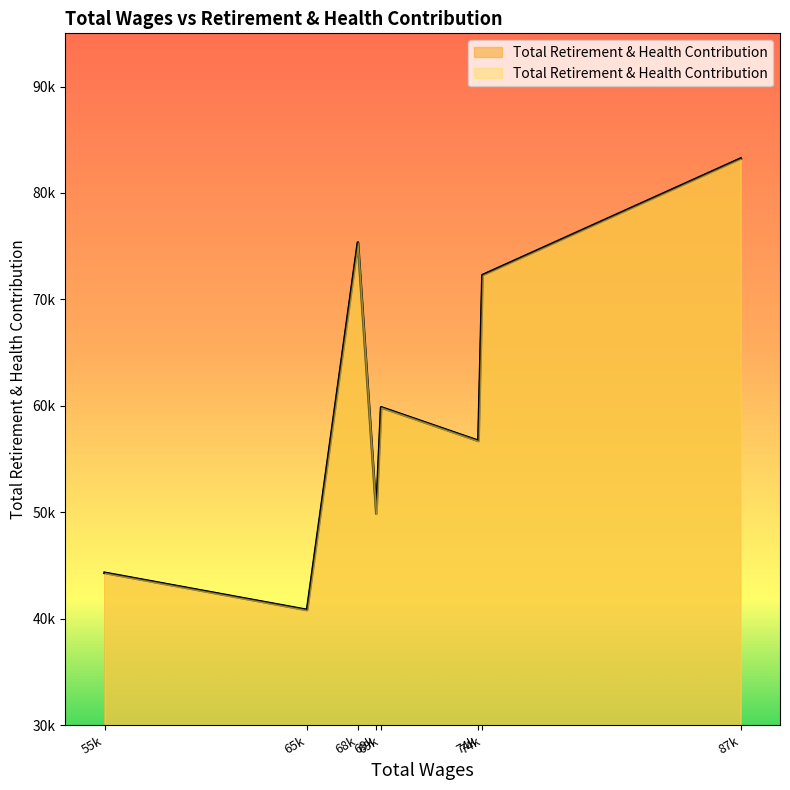

What is the difference between the second highest and minimum values?

34524